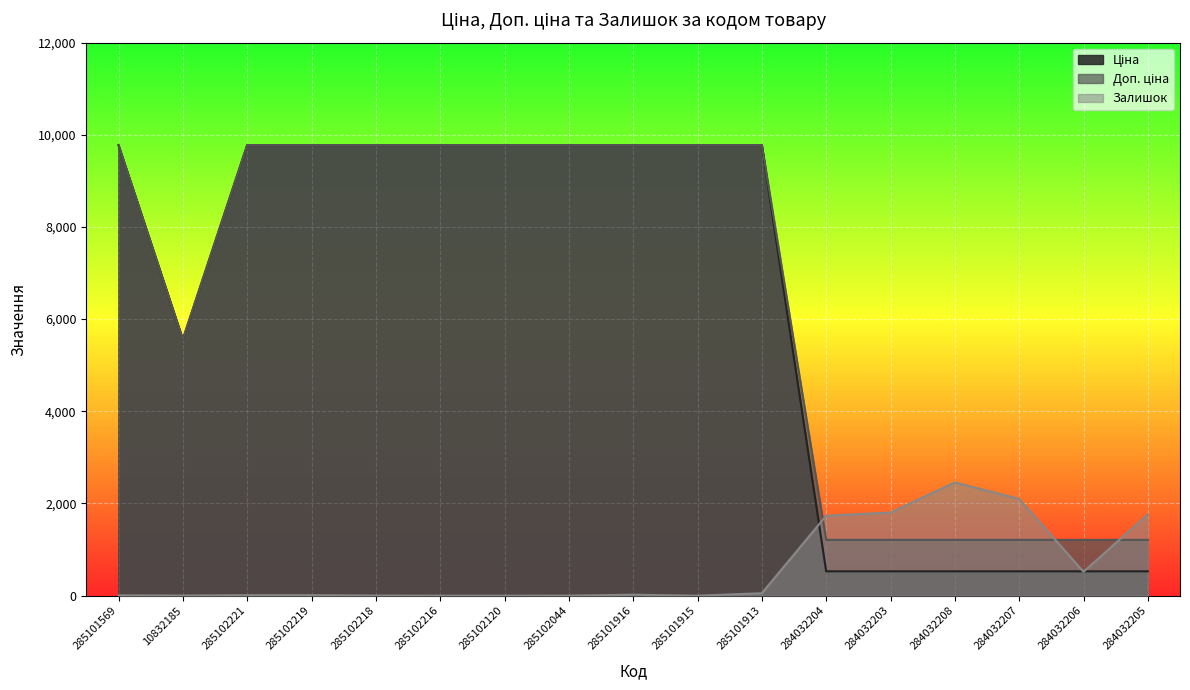

True or false: Ціна has a value of 5053.9 at 285102120.

False